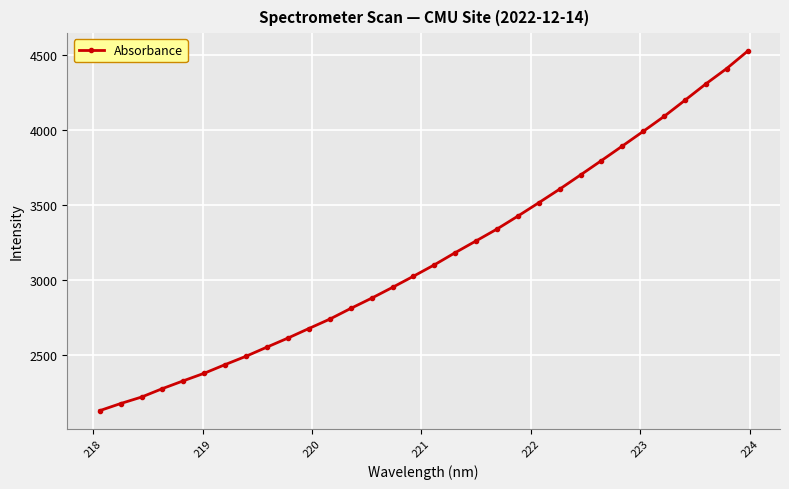

What is the minimum value shown in the chart?

2127.3